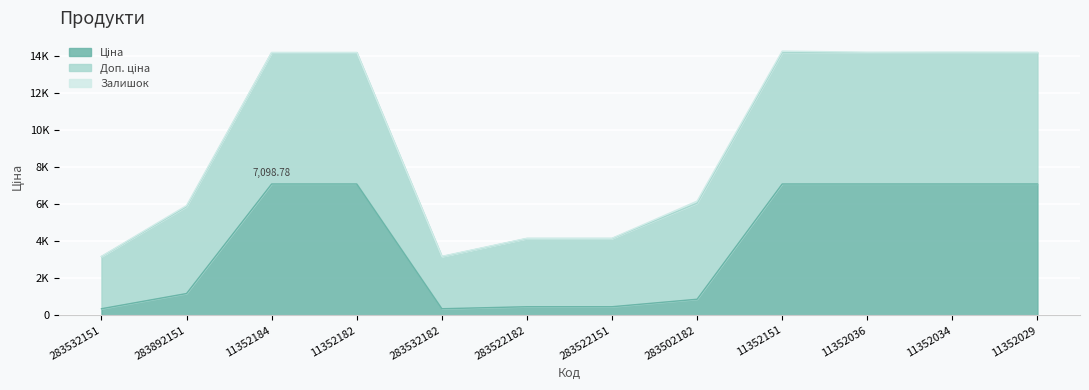

What is the greatest value displayed?

14285.6